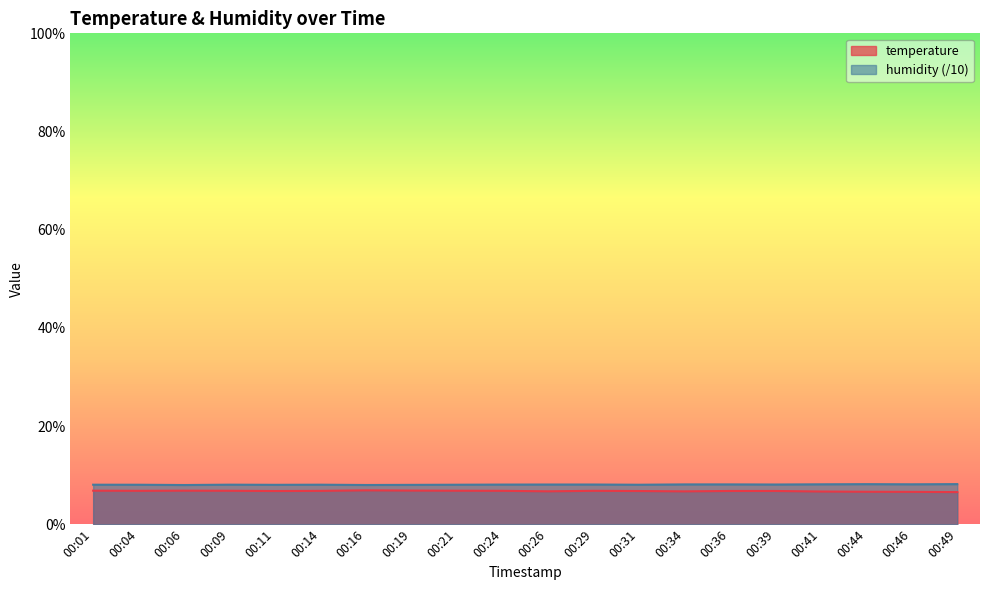

Rank the categories by humidity value from lowest to highest.

00:06, 00:16, 00:19, 00:11, 00:04, 00:31, 00:21, 00:01, 00:14, 00:09, 00:24, 00:26, 00:29, 00:39, 00:34, 00:36, 00:41, 00:46, 00:44, 00:49